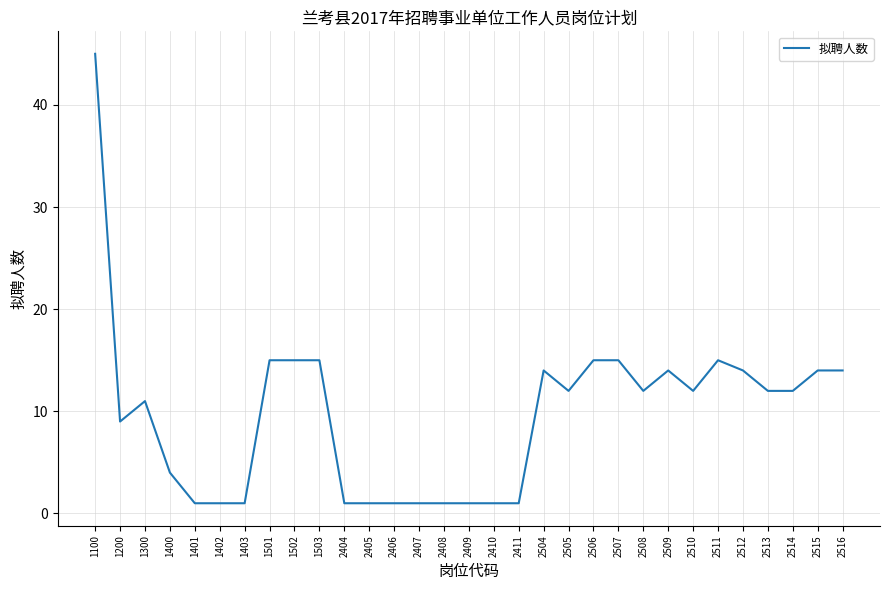

True or false: there are more than 0 points higher than both neighbors.

True